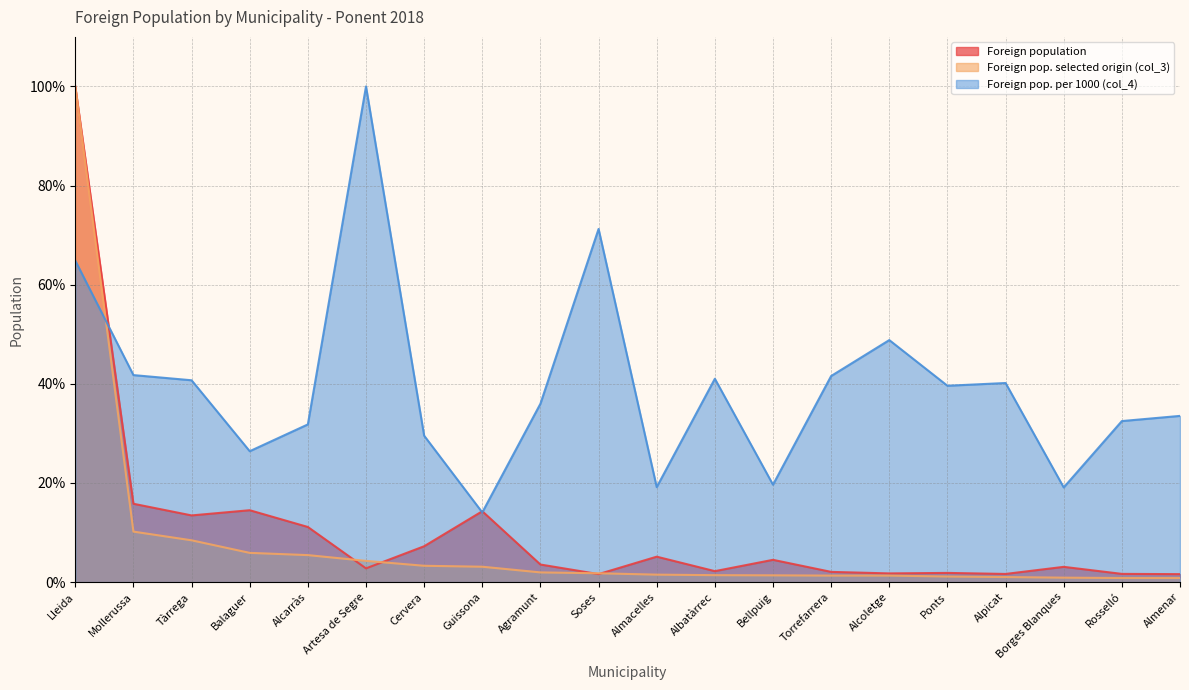

What is the sum of the Foreign population values at Mollerussa and Almenar?

17.4